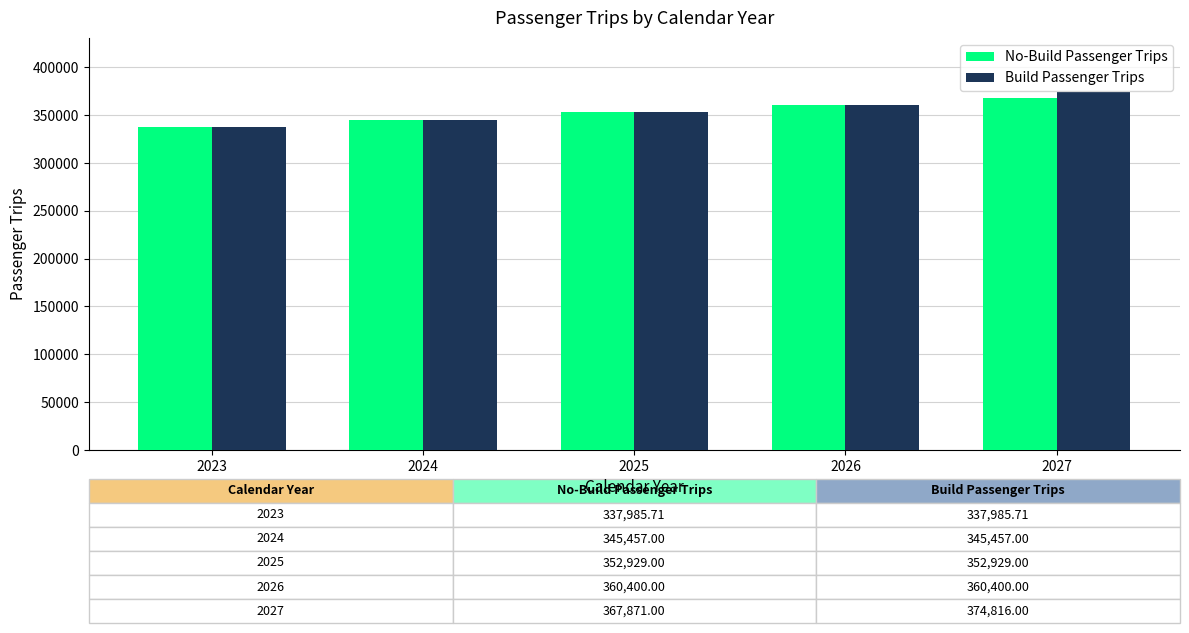

How many bars are there in total?

10